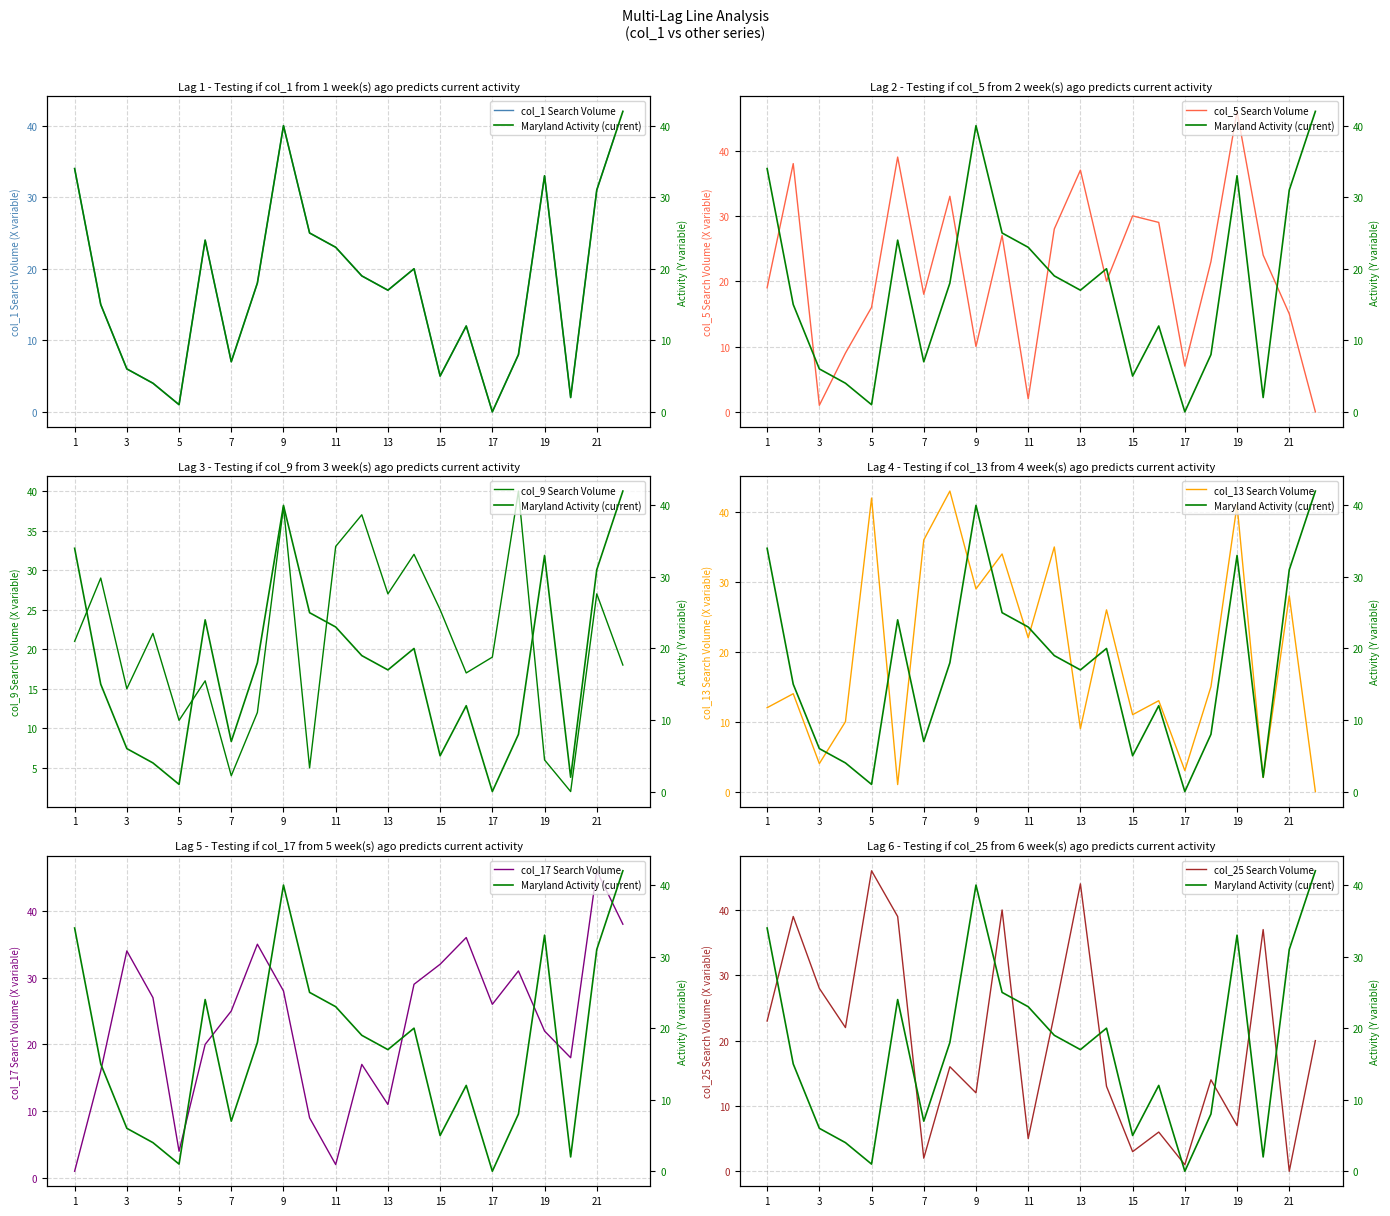

Is it true that col_1 Search Volume equals 17 at 13?

True